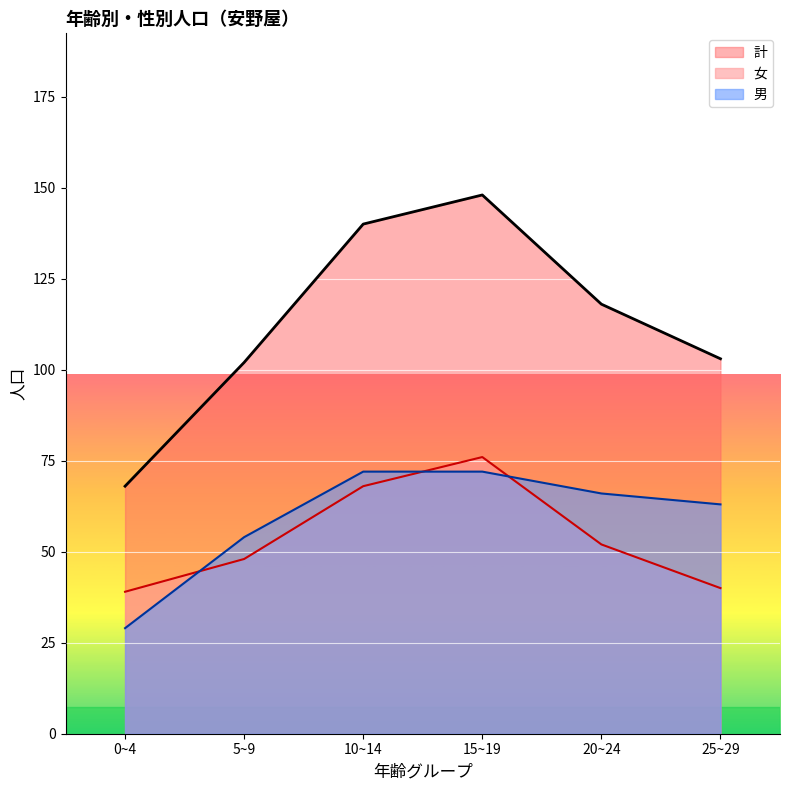

What is the difference between the 女 values at 25~29 and 15~19?

36